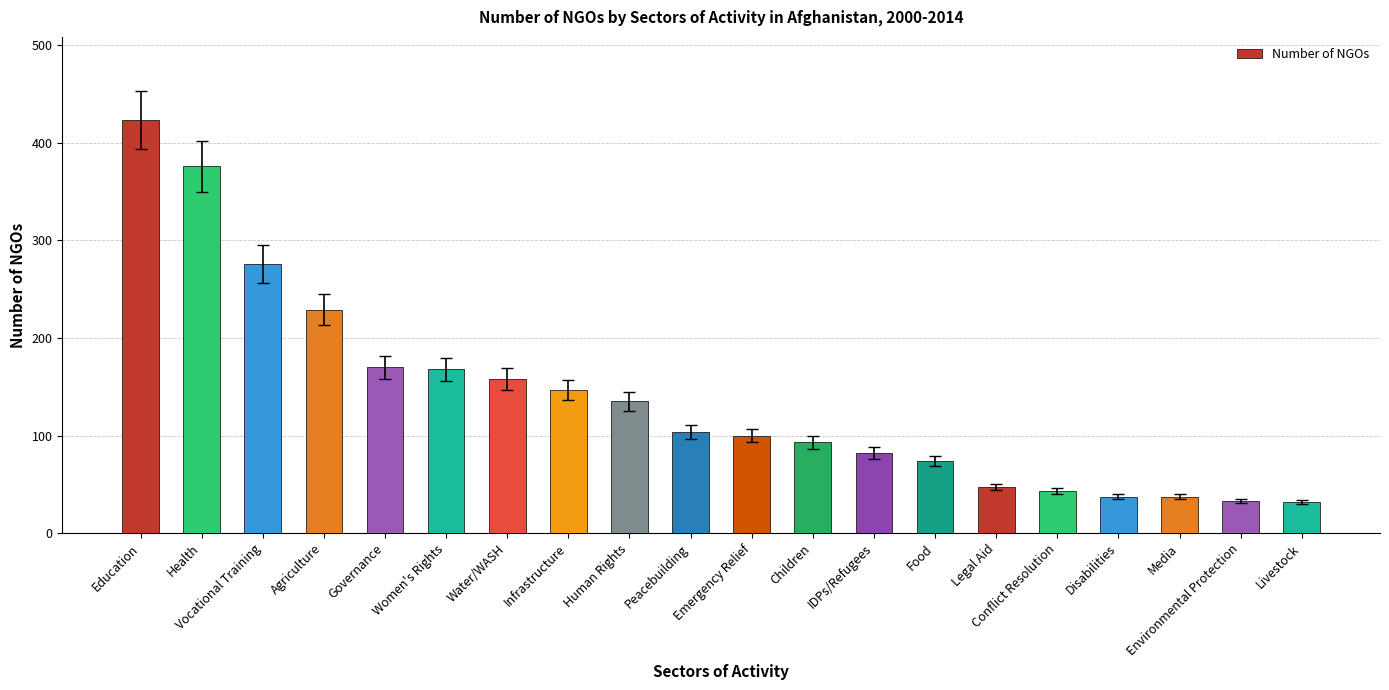

What is the sum of all values?

2765